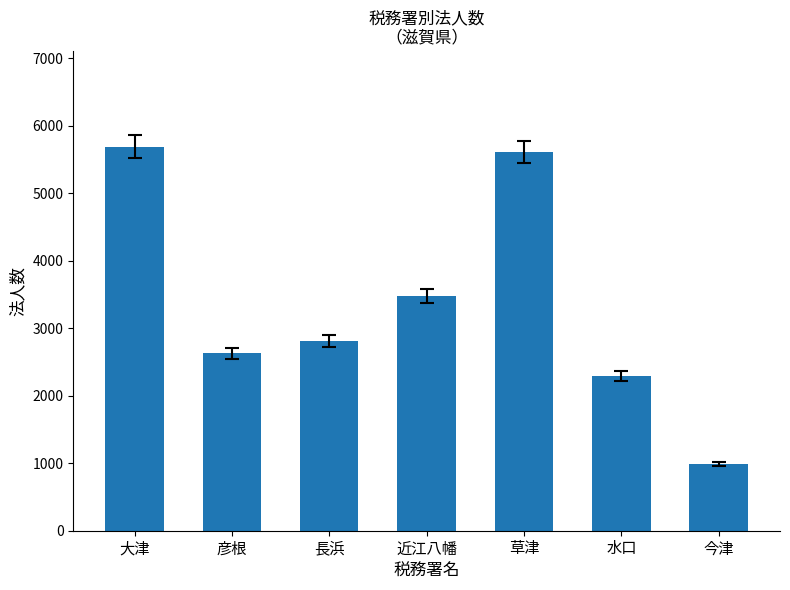

What is the ratio of the value at 大津 to the value at 近江八幡?

1.6